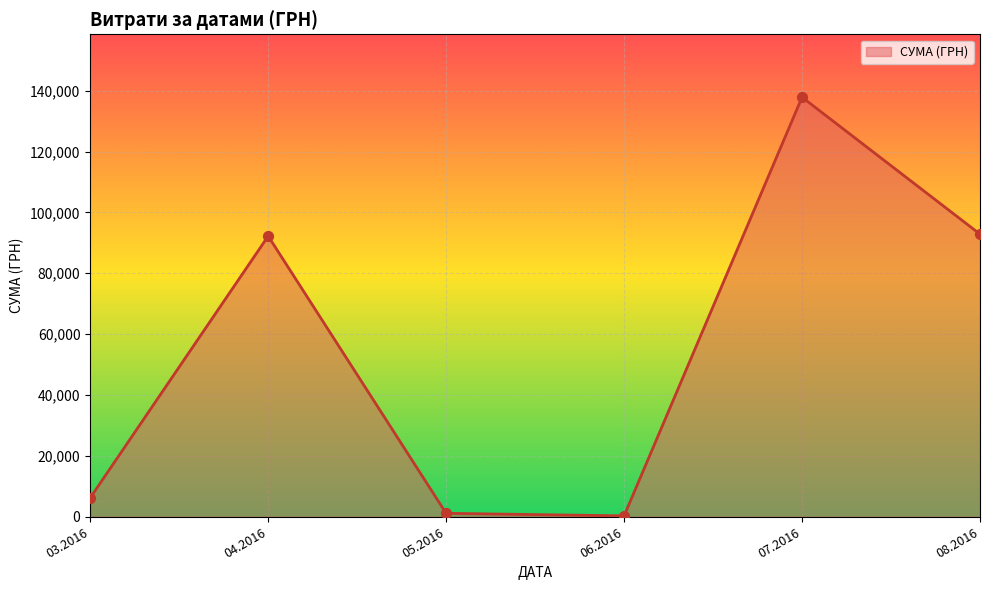

Which has a higher value, 03.2016 or 08.2016?

08.2016